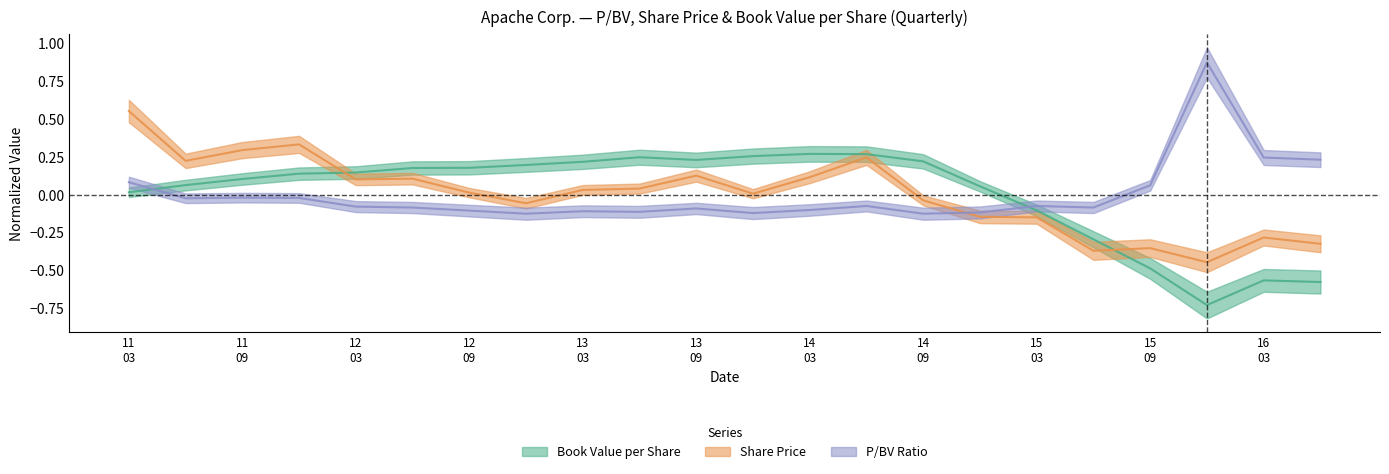

Count the number of data series in this chart.

3